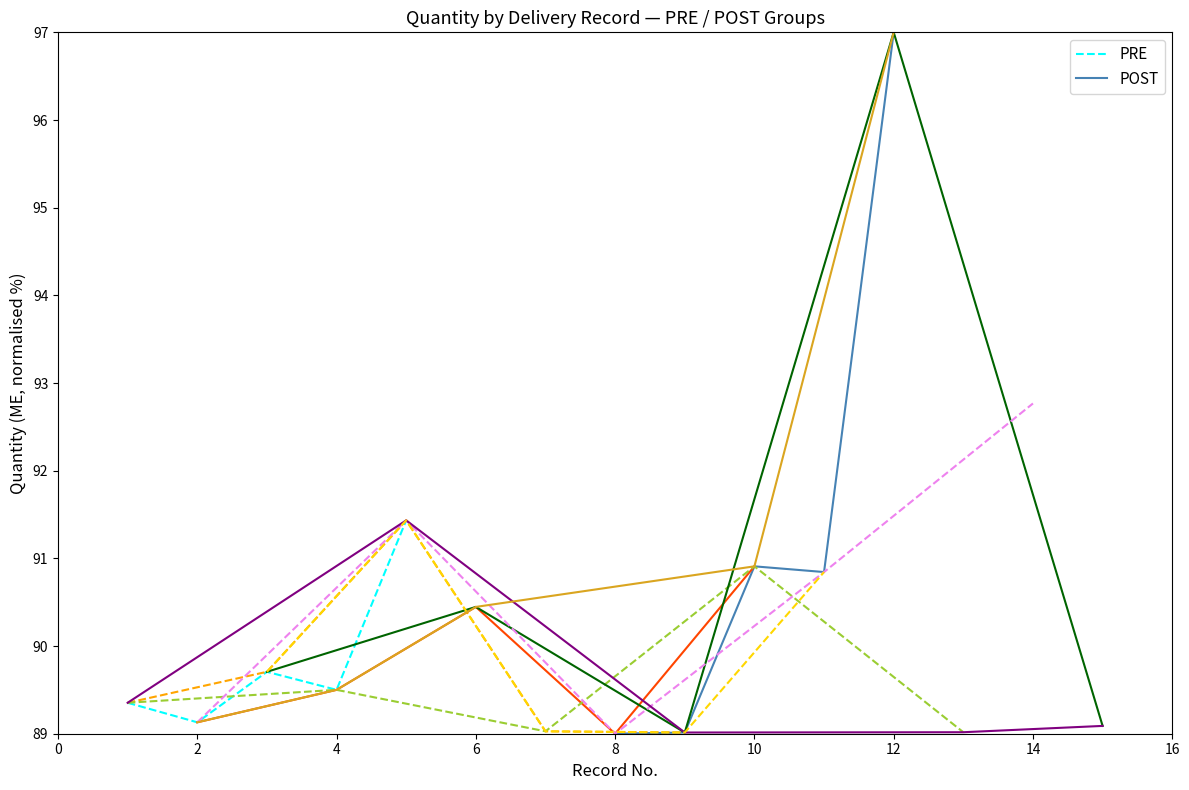

What is the minimum value shown in the chart?

89.0